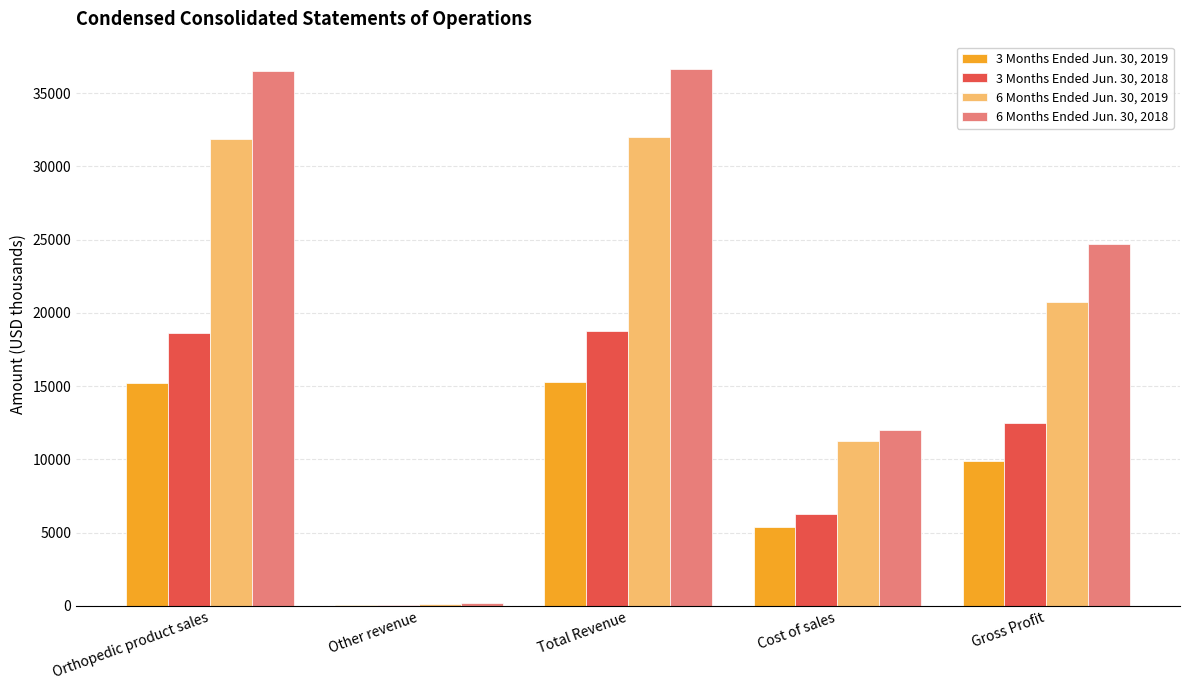

The 6 Months Ended Jun. 30, 2019 series shows 31883 at Orthopedic product sales. True or false?

True